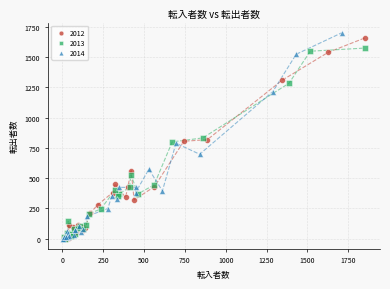

What are all the series names shown in the legend?

2012, 2013, 2014